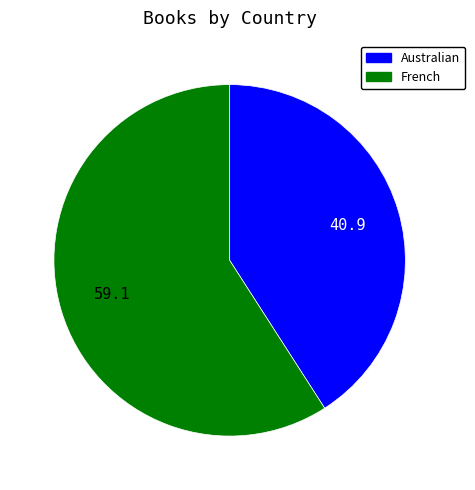

What is the majority slice?

French